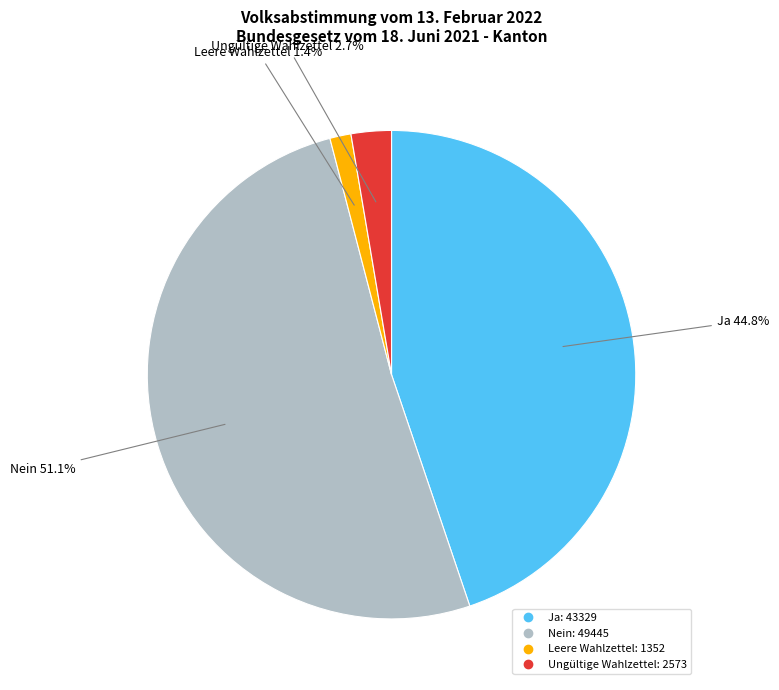

To the nearest percent, what is the difference between the largest and smallest slice percentages?

50%